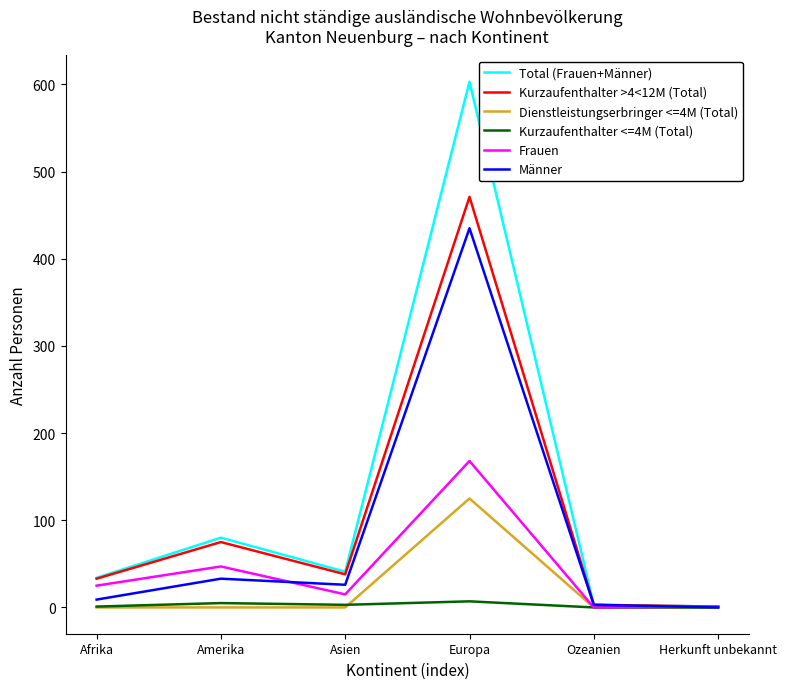

The Total (Frauen+Männer) series shows 603 at Europa. True or false?

True